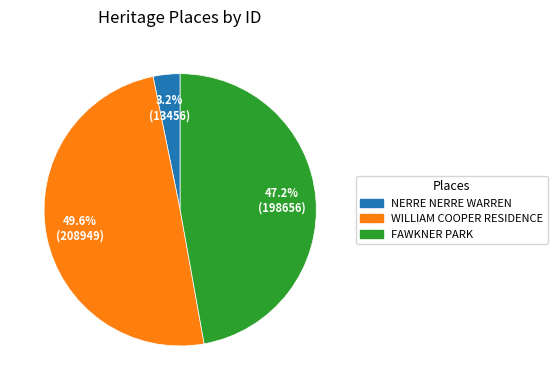

Does any single category account for the majority?

No